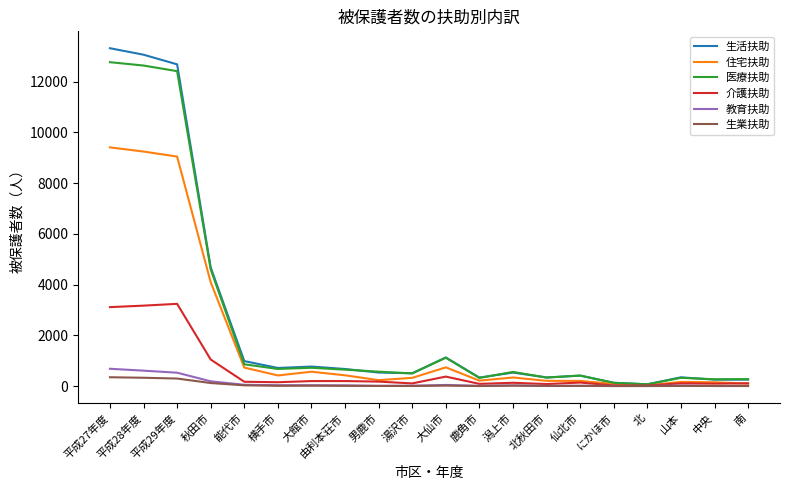

What is the difference between the second highest and minimum values in the 住宅扶助 series?

9214